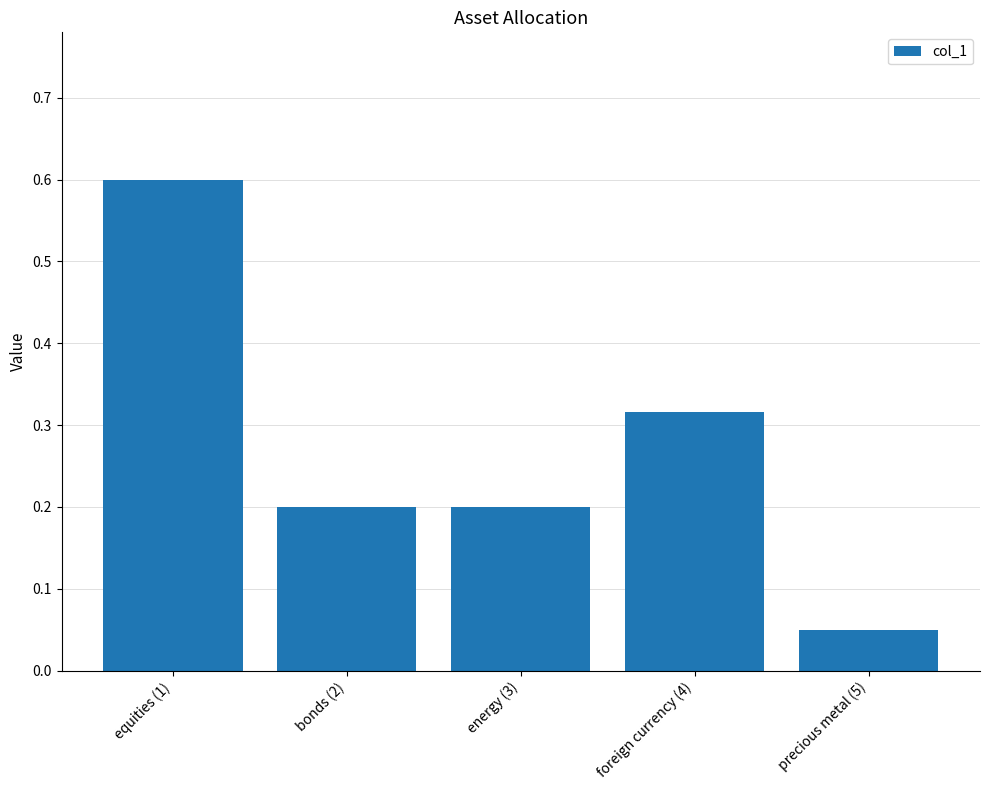

What is the value of the 1st bar from the left?

0.6